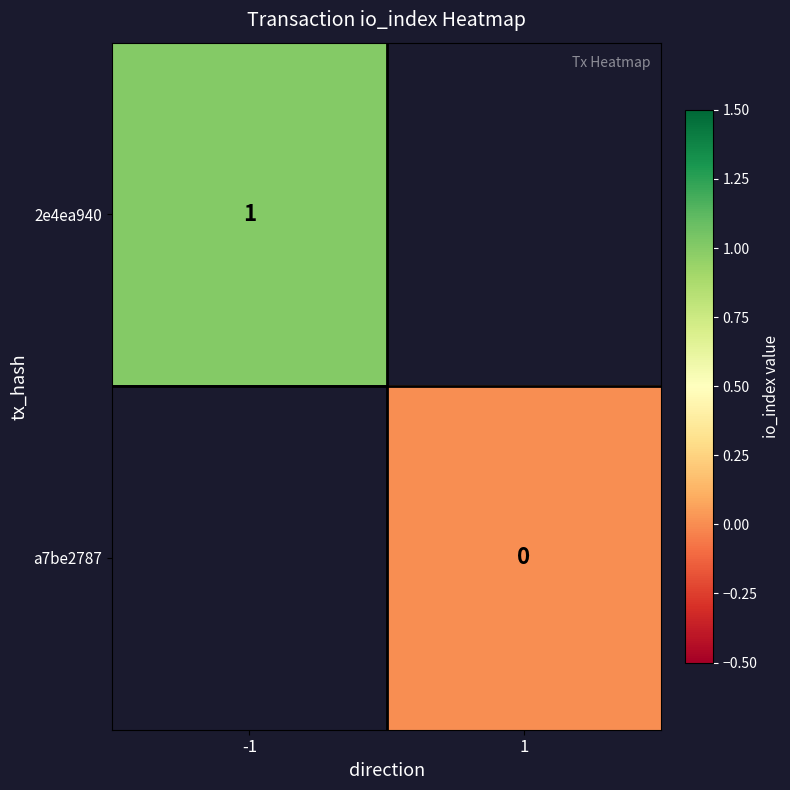

Is it true that 2e4ea940 equals 2 at -1?

False